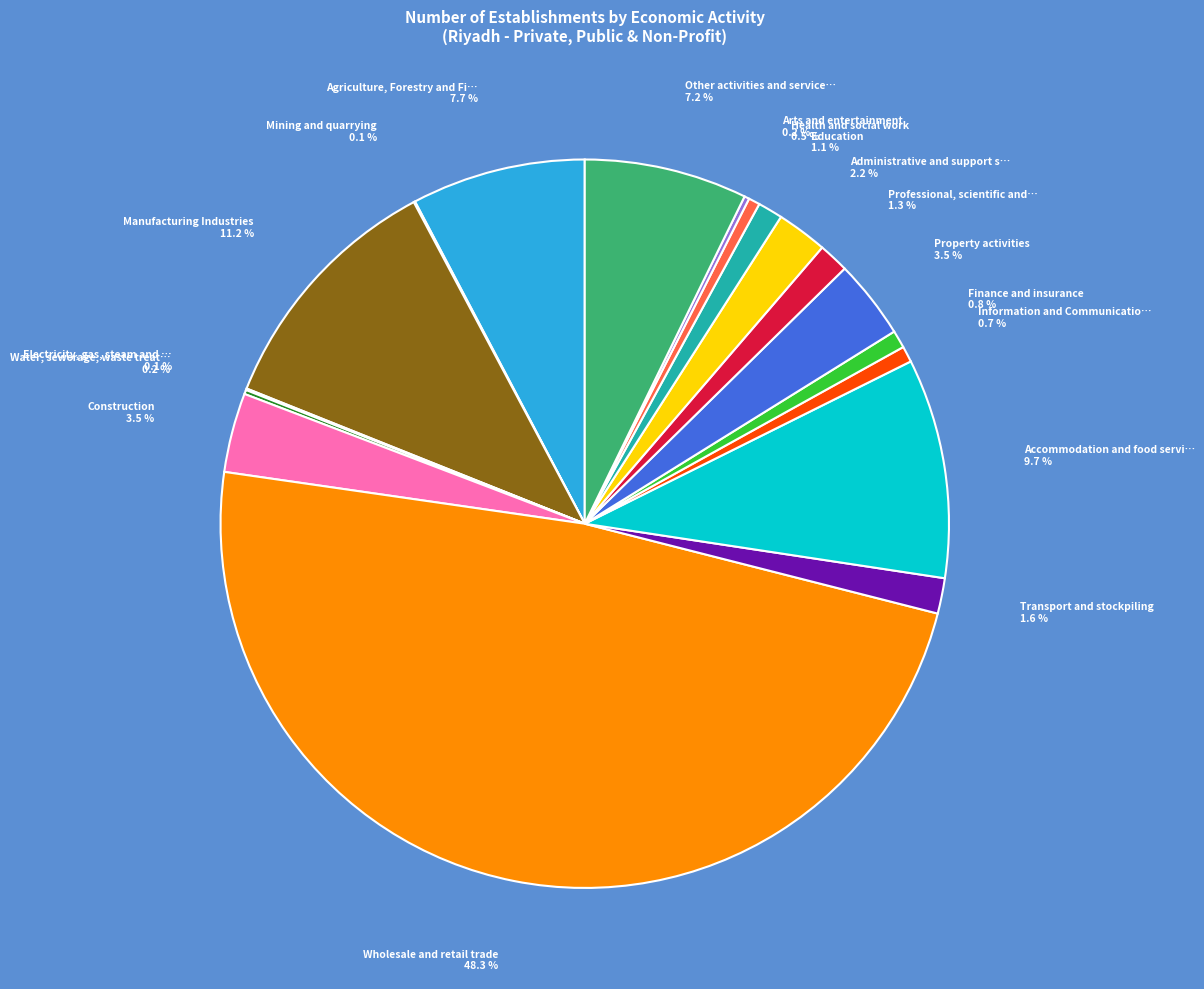

To the nearest percent, what is the difference between the largest and smallest slice percentages?

48%